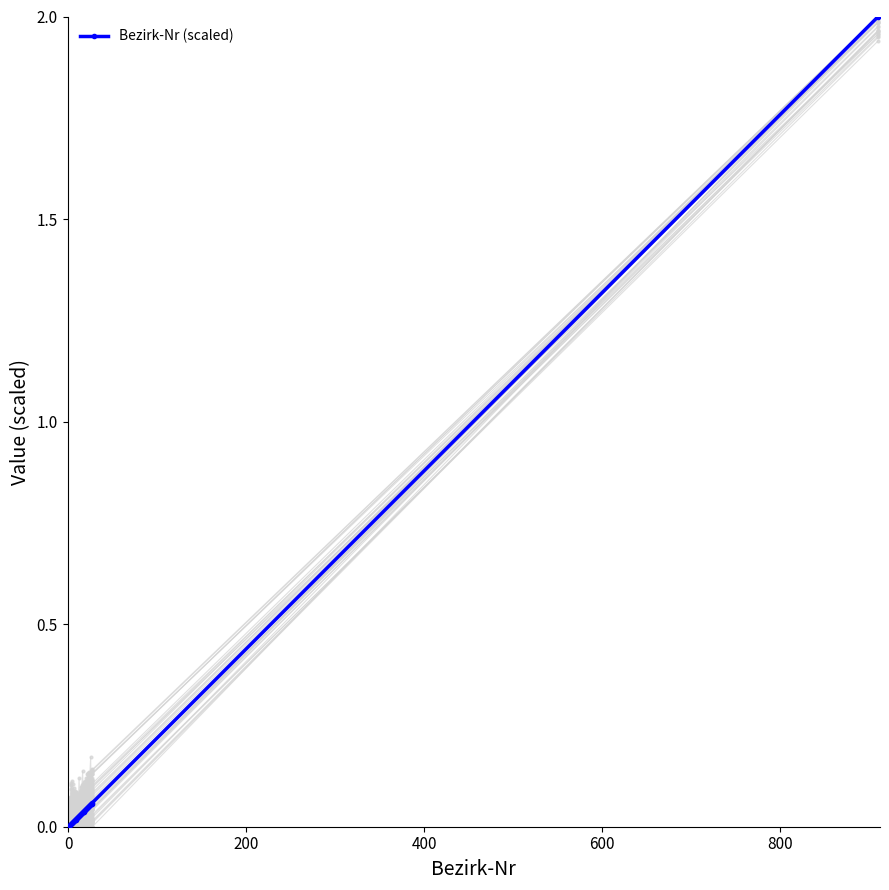

The value at 15 is 0.1. True or false?

False